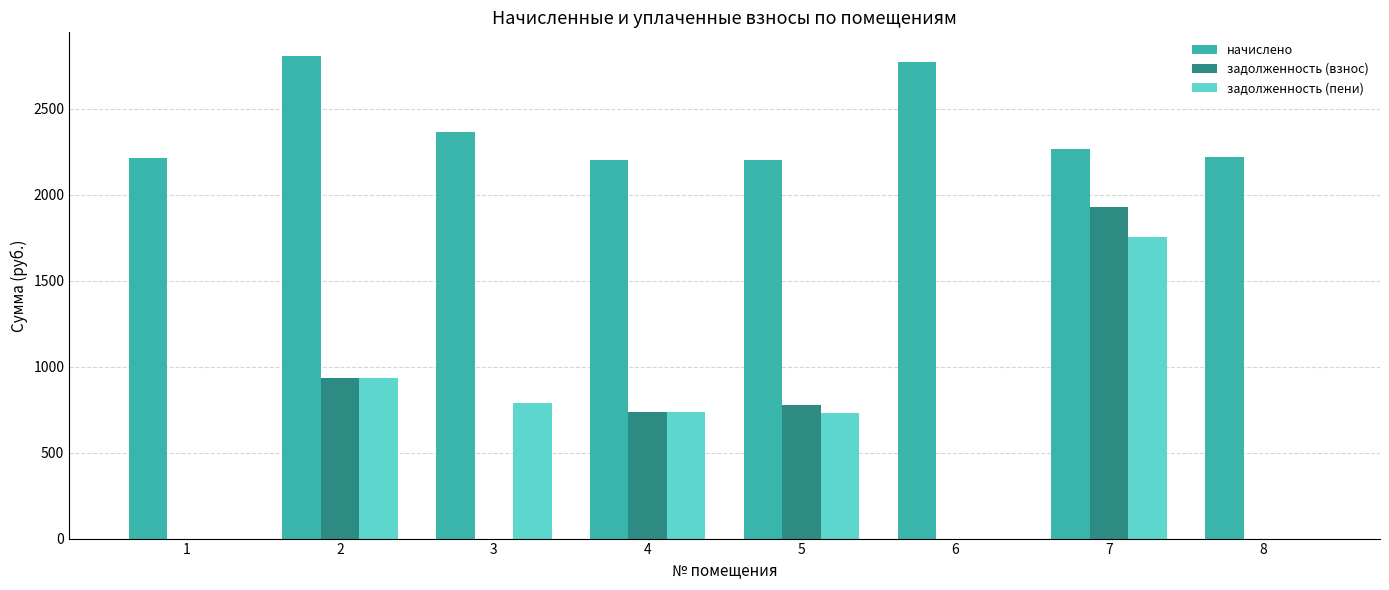

The value of задолженность (пени) at 3 is 788.2. True or false?

True